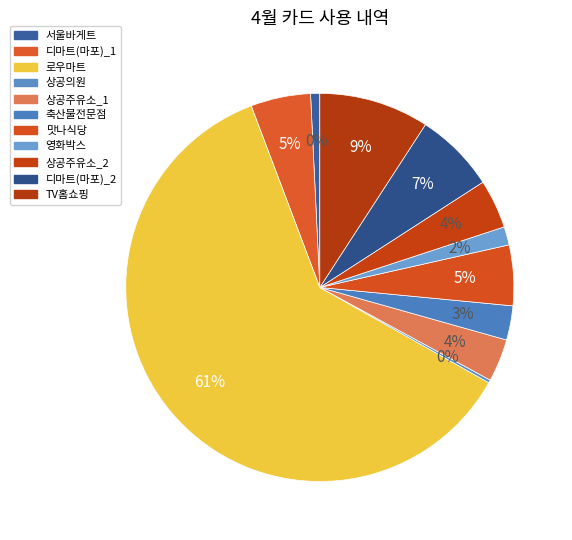

To the nearest percent, what is the difference between the 축산물전문점 and 디마트(마포)_1 slice percentages?

2%